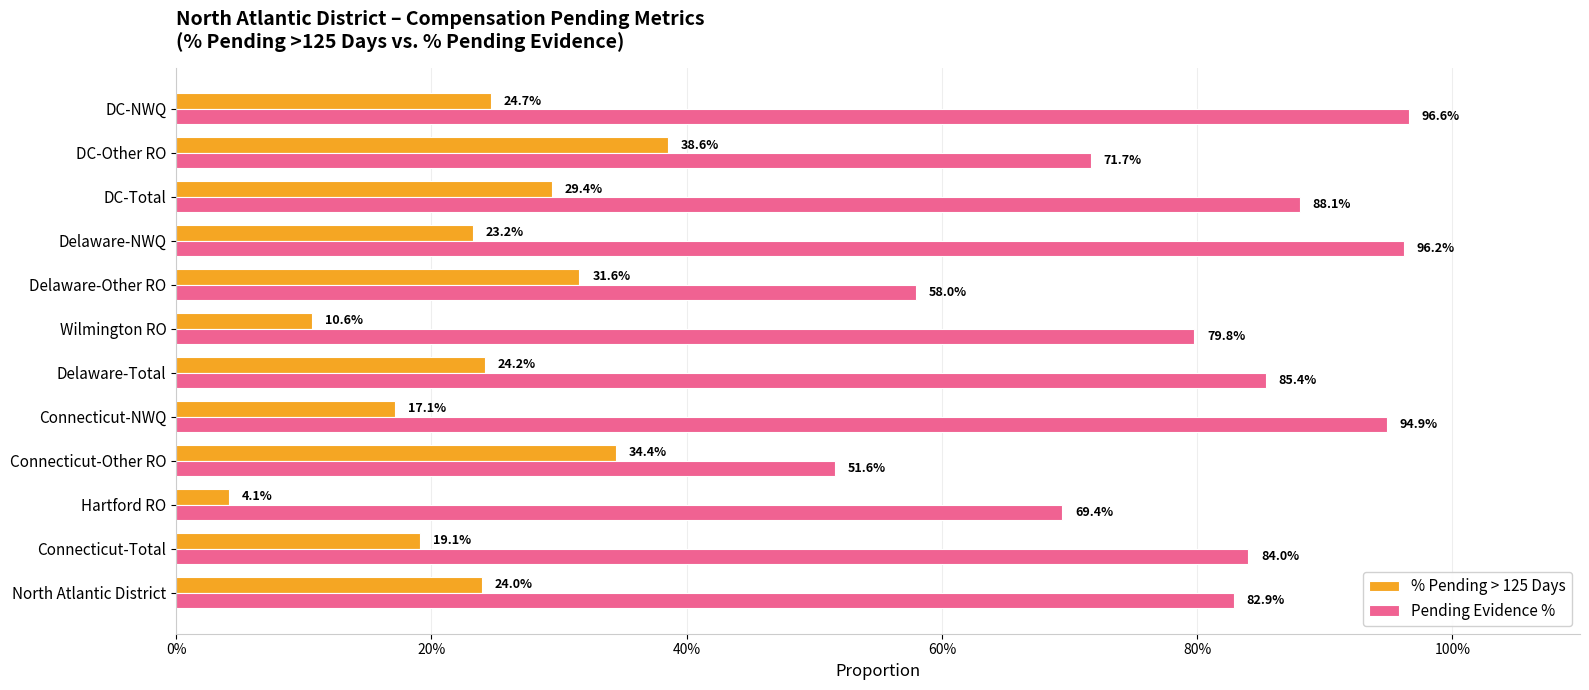

What are all the series names shown in the legend?

% Pending > 125 Days, Pending Evidence %